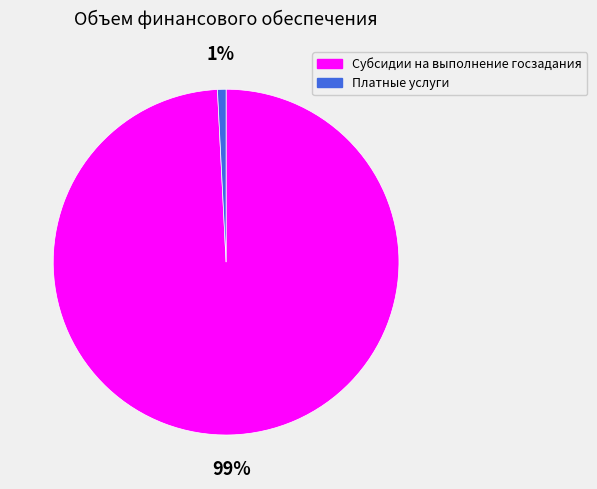

Which slice is the largest?

Субсидии на выполнение госзадания